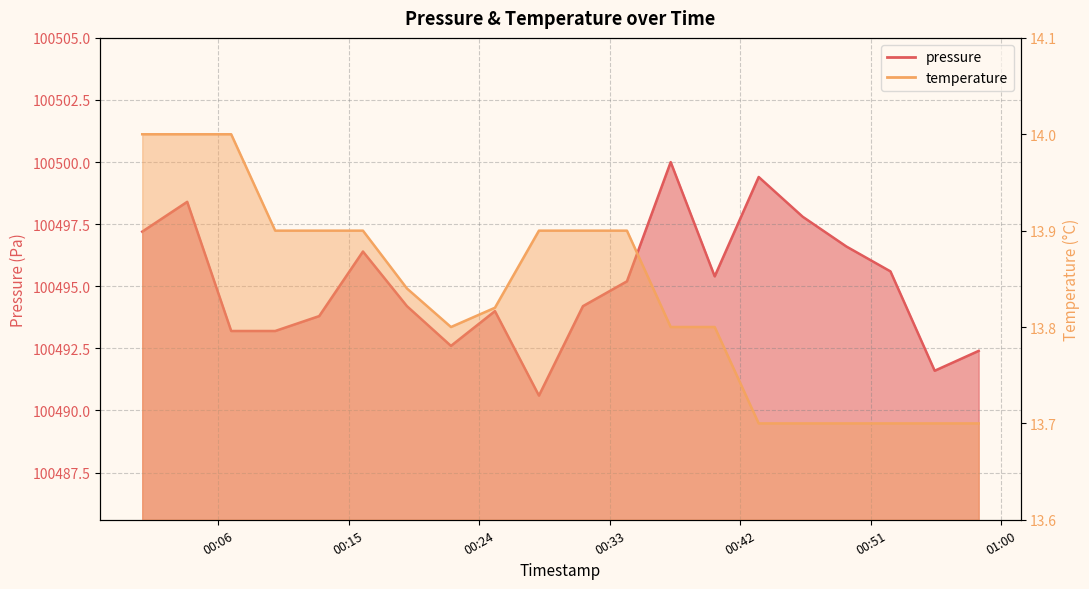

In temperature, how many points are lower than both neighbors (excluding endpoints)?

1